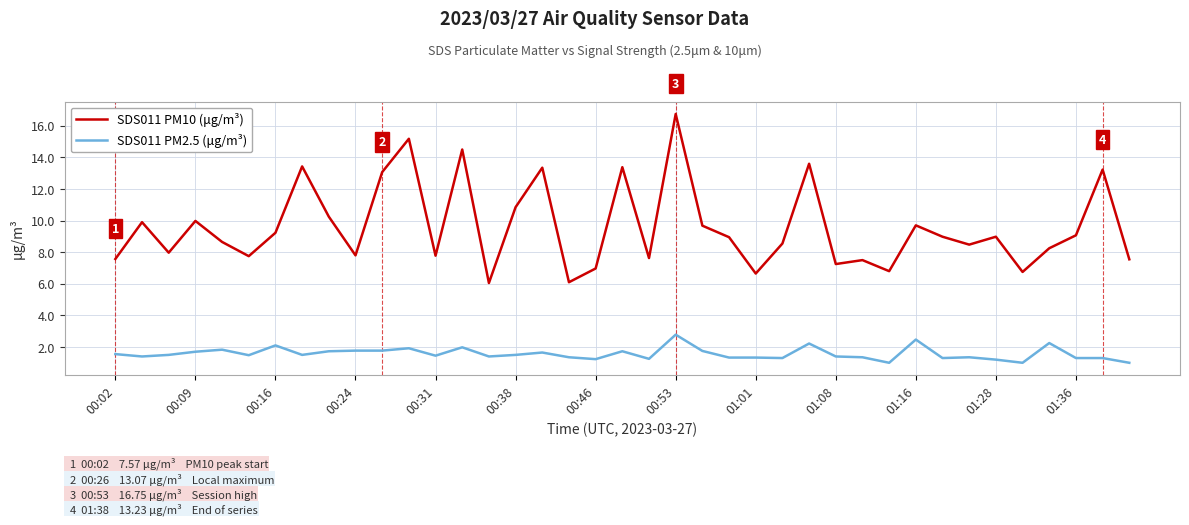

Which series has the largest range (max minus min)?

SDS011 PM10 (μg/m³)